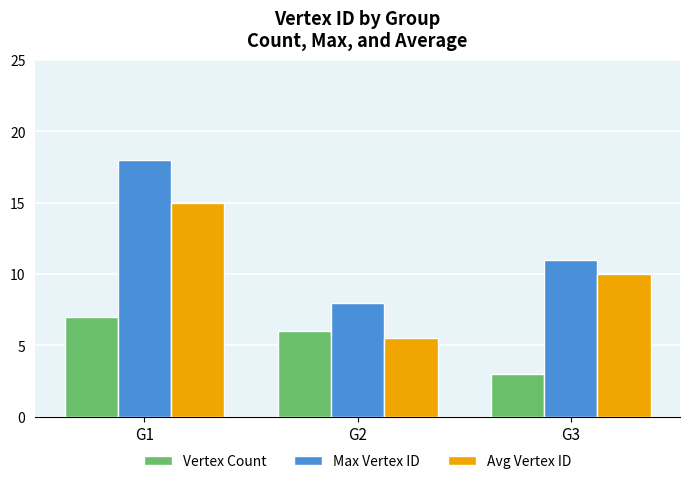

Reading left to right, extract all data points from this chart.

Vertex Count: G1=7.0	G2=6.0	G3=3.0
Max Vertex ID: G1=18.0	G2=8.0	G3=11.0
Avg Vertex ID: G1=15.0	G2=5.5	G3=10.0